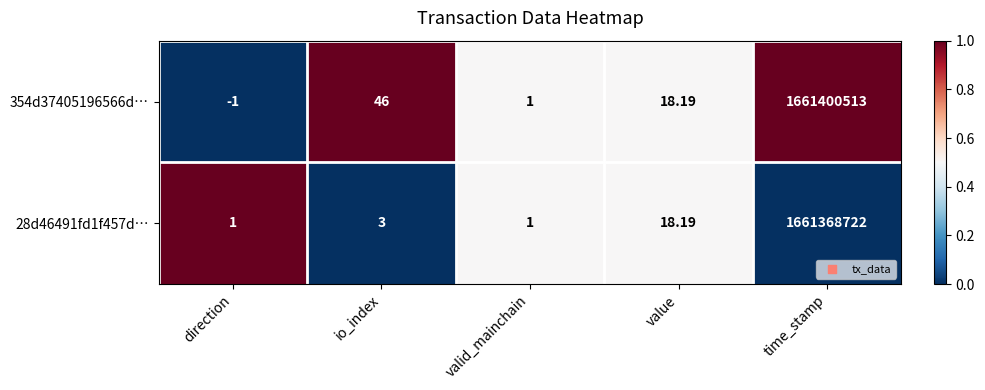

At which category does the chart reach its peak across all series?

time_stamp